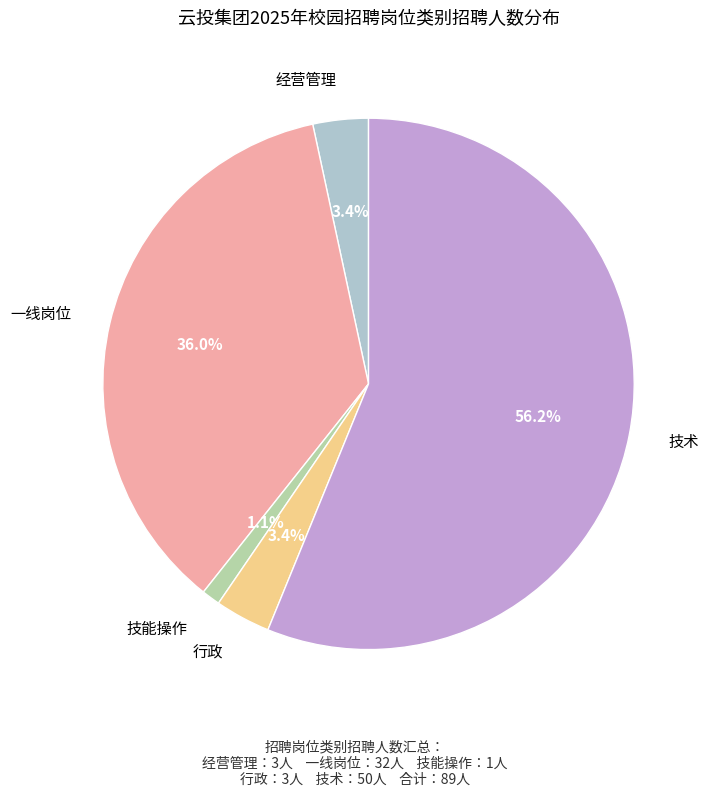

Is there any slice that represents more than half of the pie?

Yes